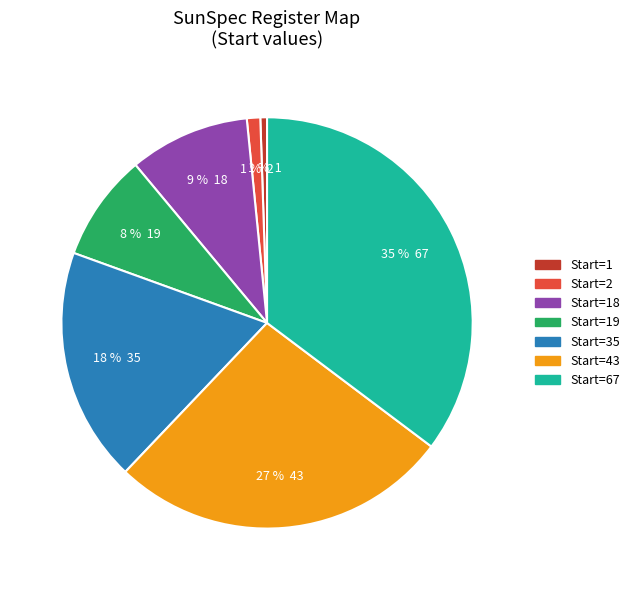

Which has a higher value, Start=18 or Start=2?

Start=18